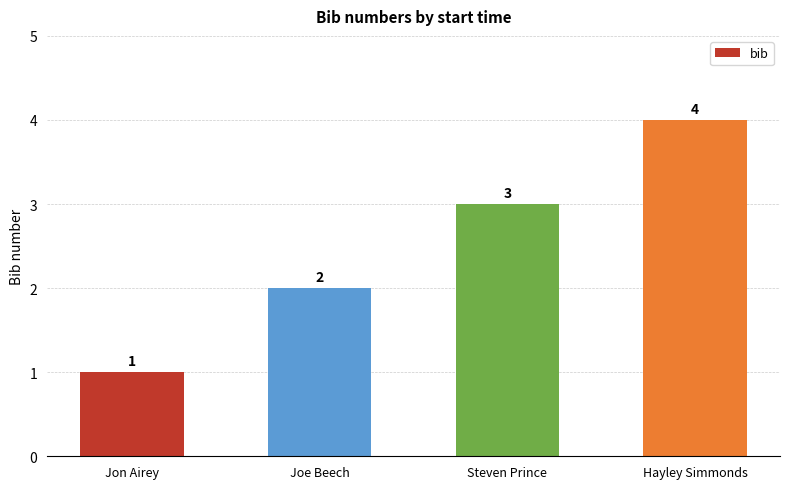

What is the minimum value shown in the chart?

1